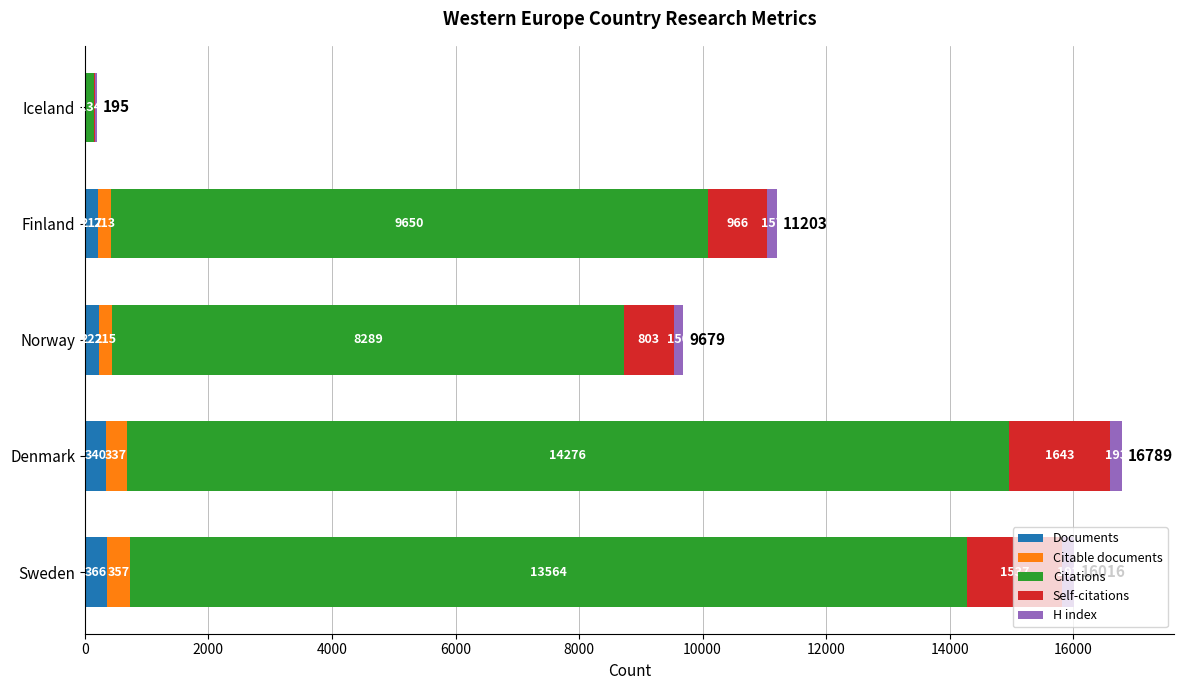

What is the total value across all series at Finland?

11203